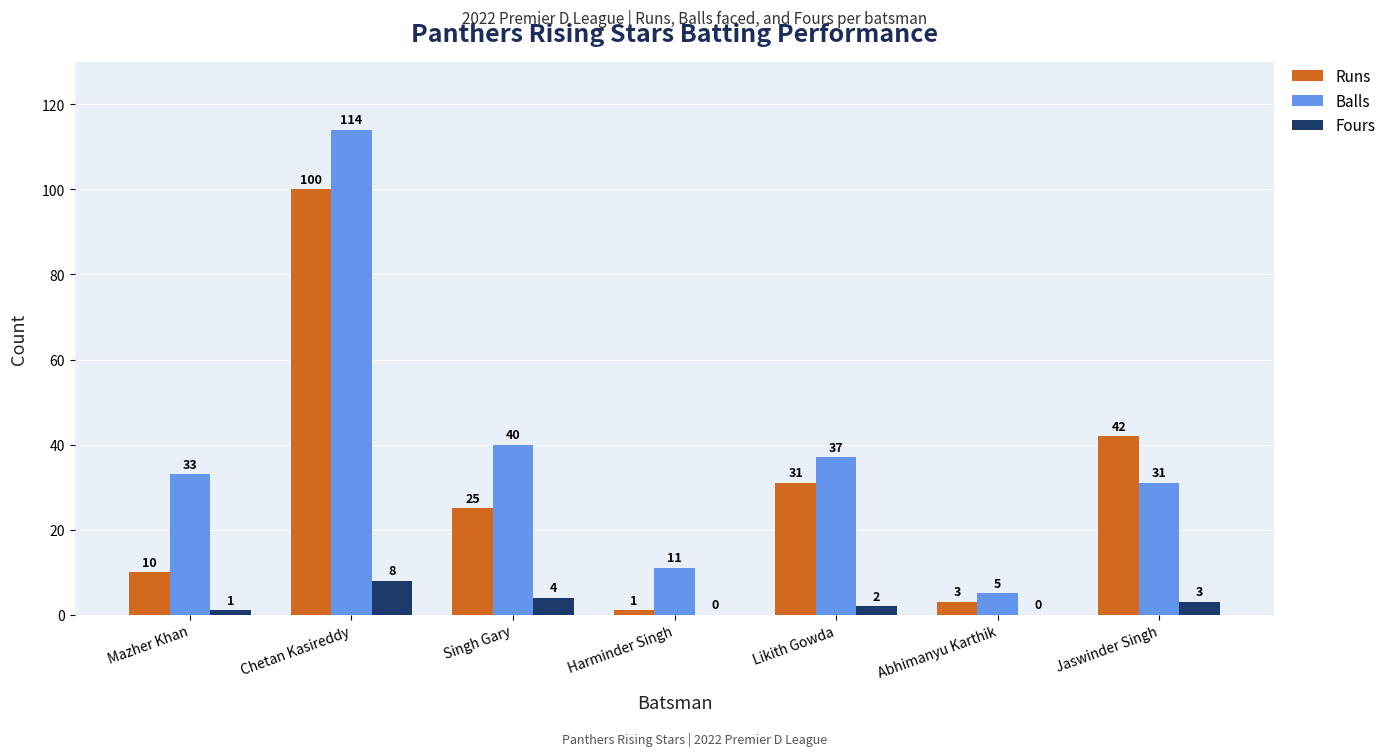

Which series changed the most between Mazher Khan and Abhimanyu Karthik?

Balls